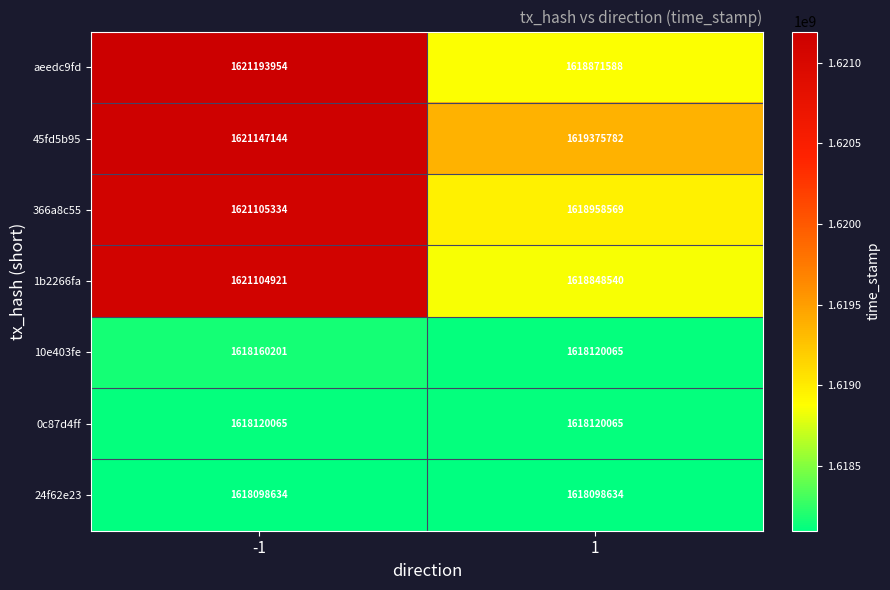

Which series has the largest total across all categories?

45fd5b95